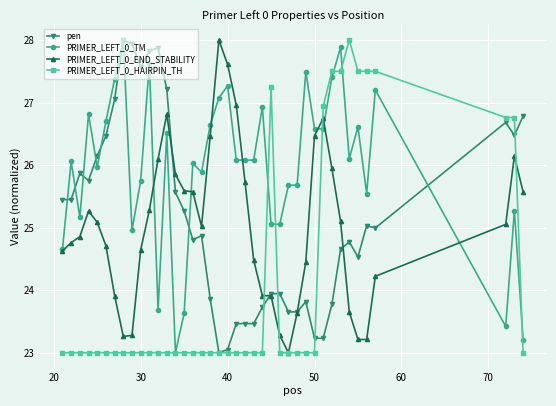

Which series has the largest total across all categories?

PRIMER_LEFT_0_TM